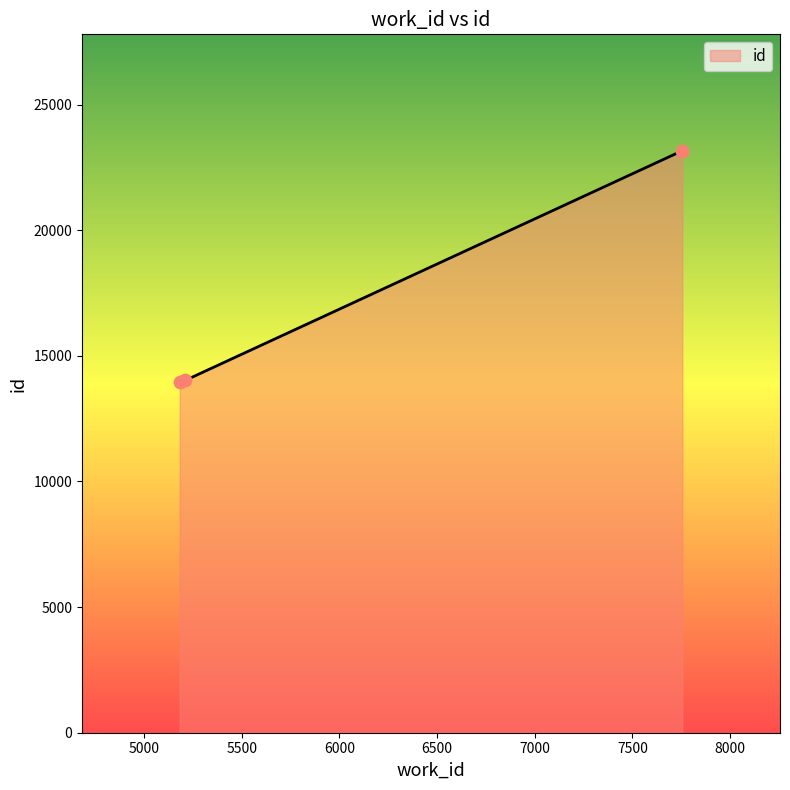

What is the greatest value displayed?

23165